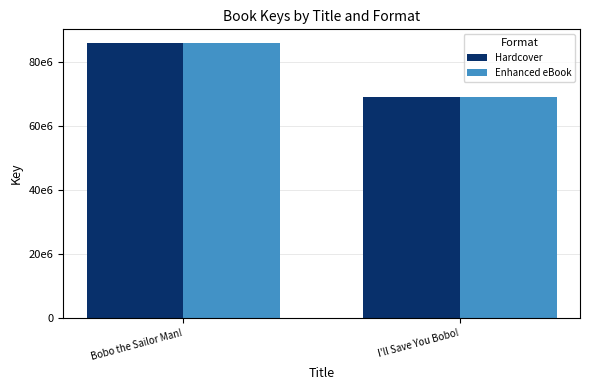

Which series has the largest range (max minus min)?

Hardcover